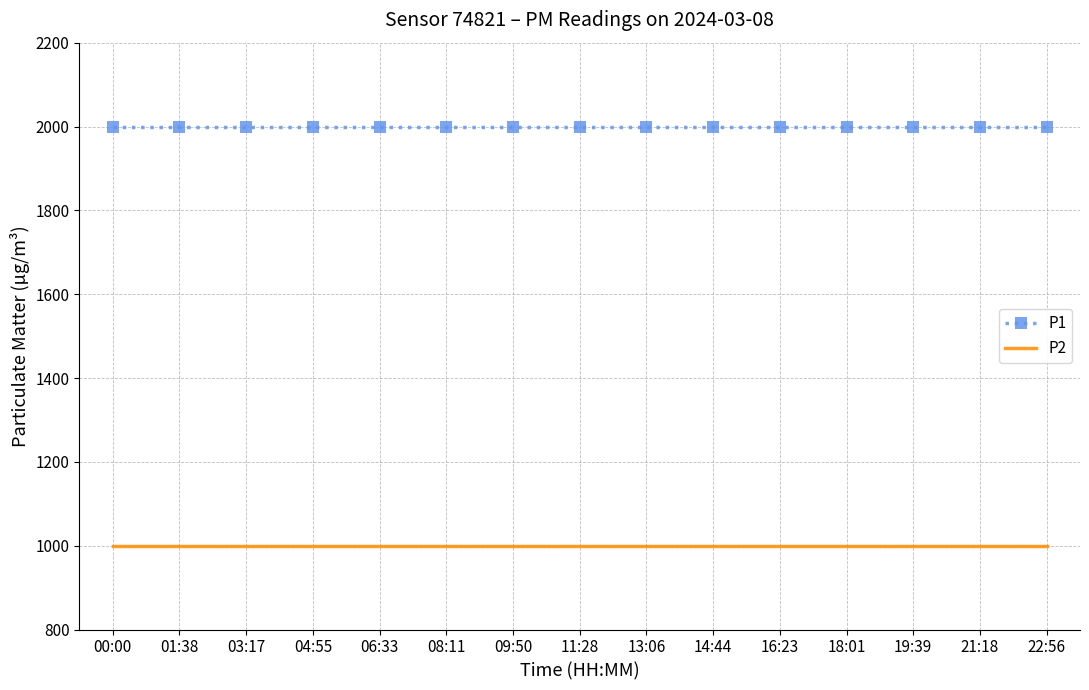

The value of P2 at 03:17 is 1794.6. True or false?

False